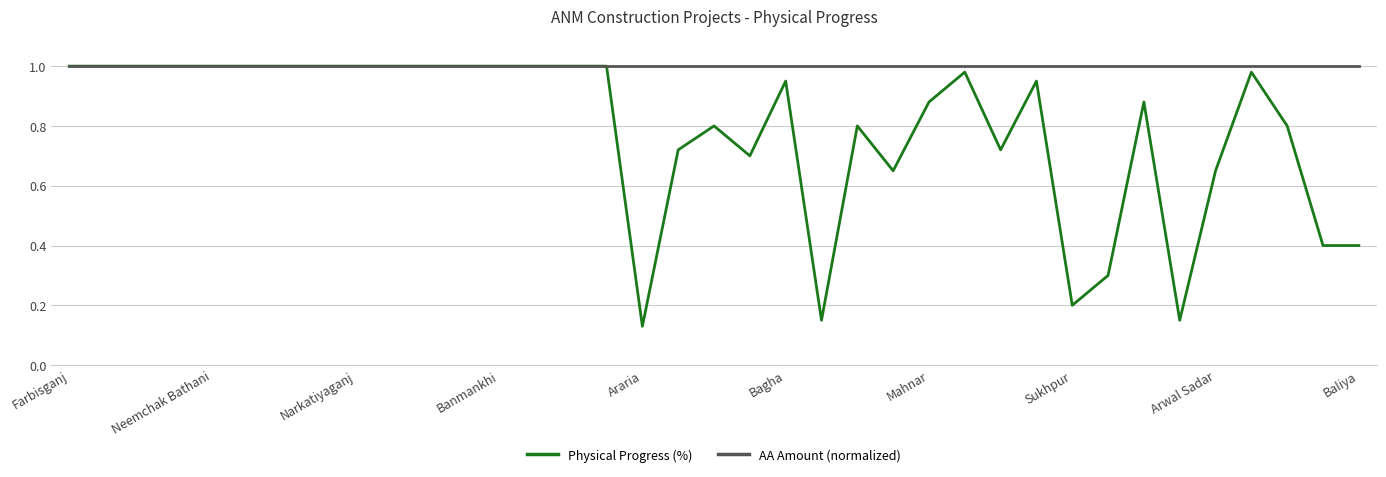

Which series has the largest total across all categories?

AA Amount (normalized)